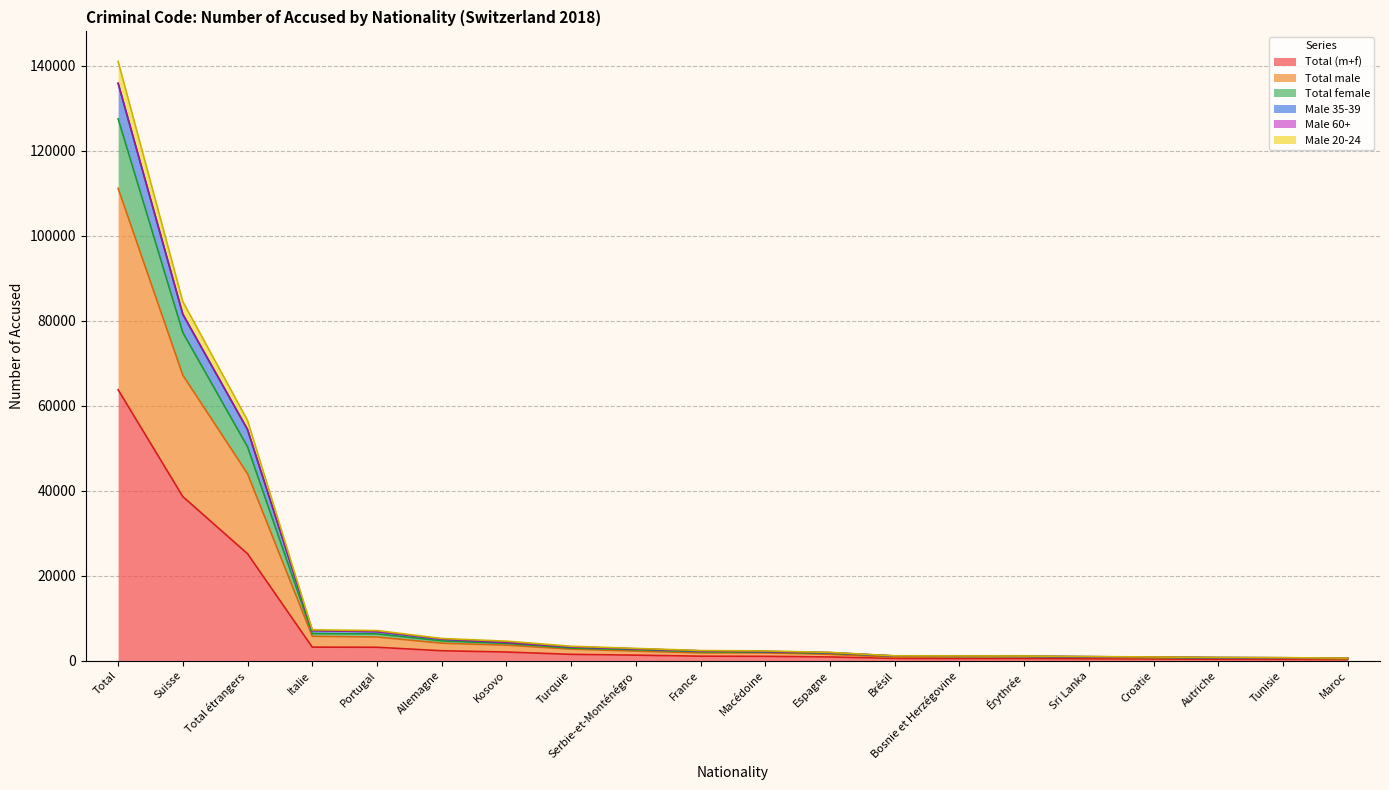

At which category does Total male reach its first local peak?

Érythrée